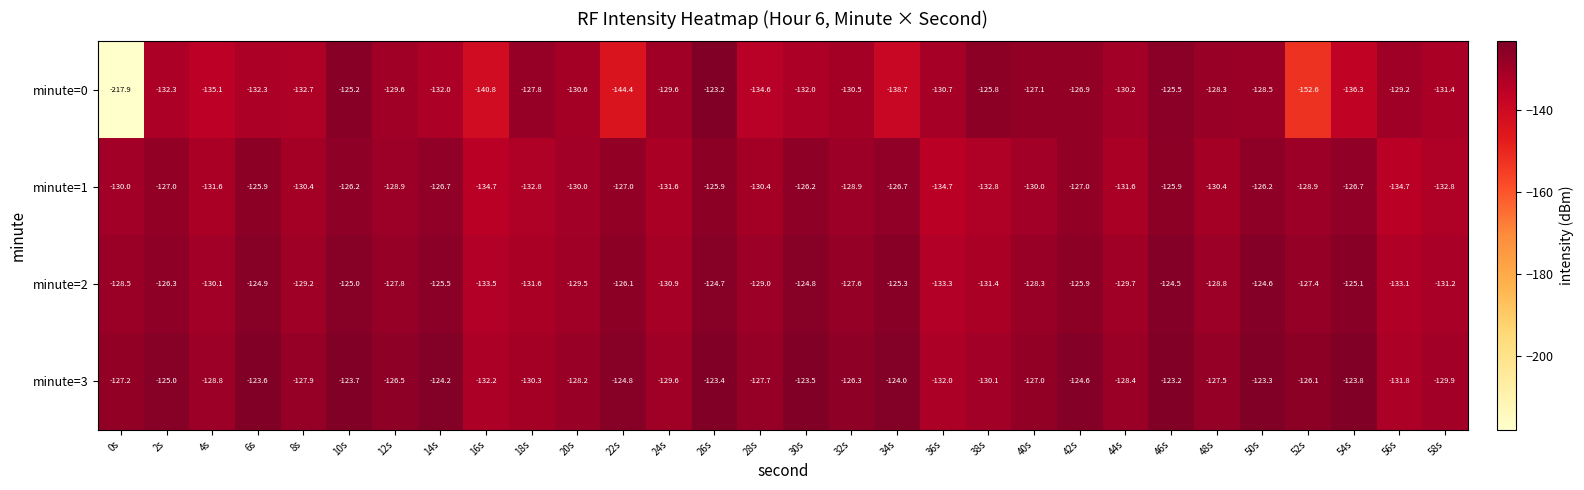

True or false: minute=1 has a value of -130.0 at 0s.

True